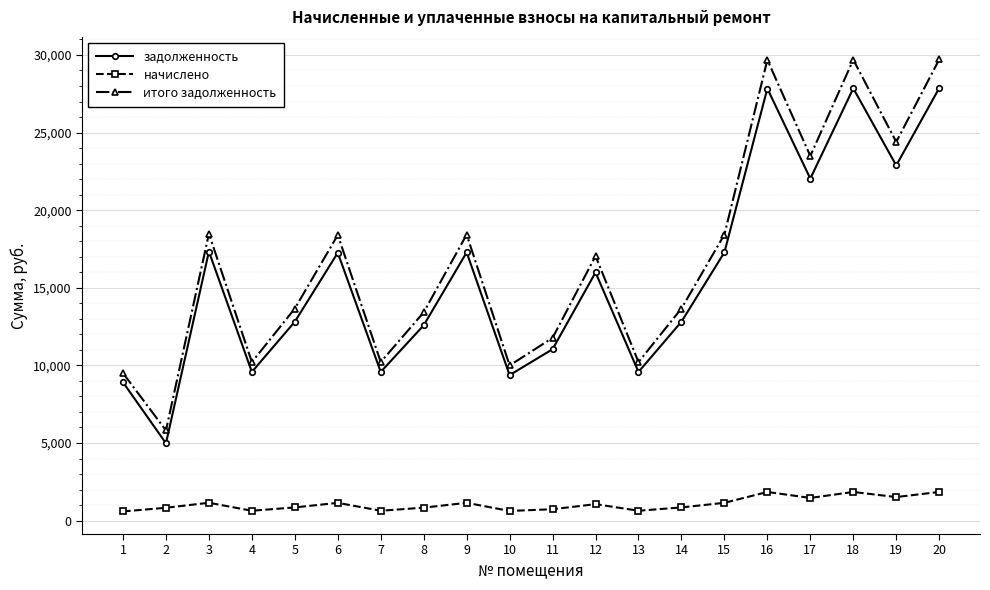

The value of итого задолженность at 2 is 4029.5. True or false?

False